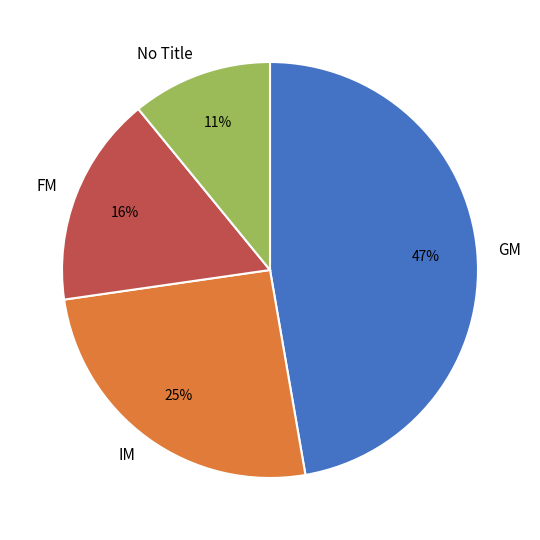

The FM slice represents 16% of the pie. True or false?

True